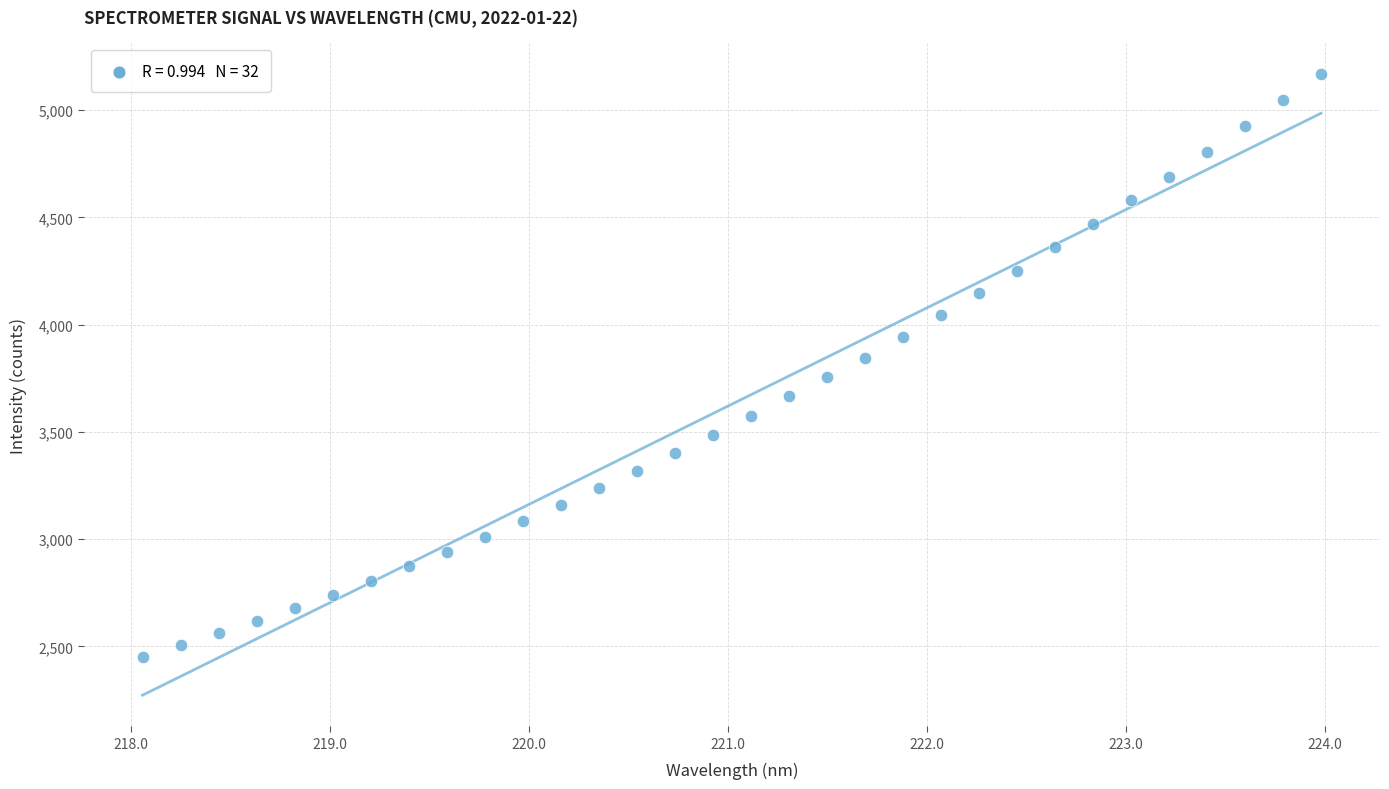

What is the range of Y values (max minus min)?

2717.6